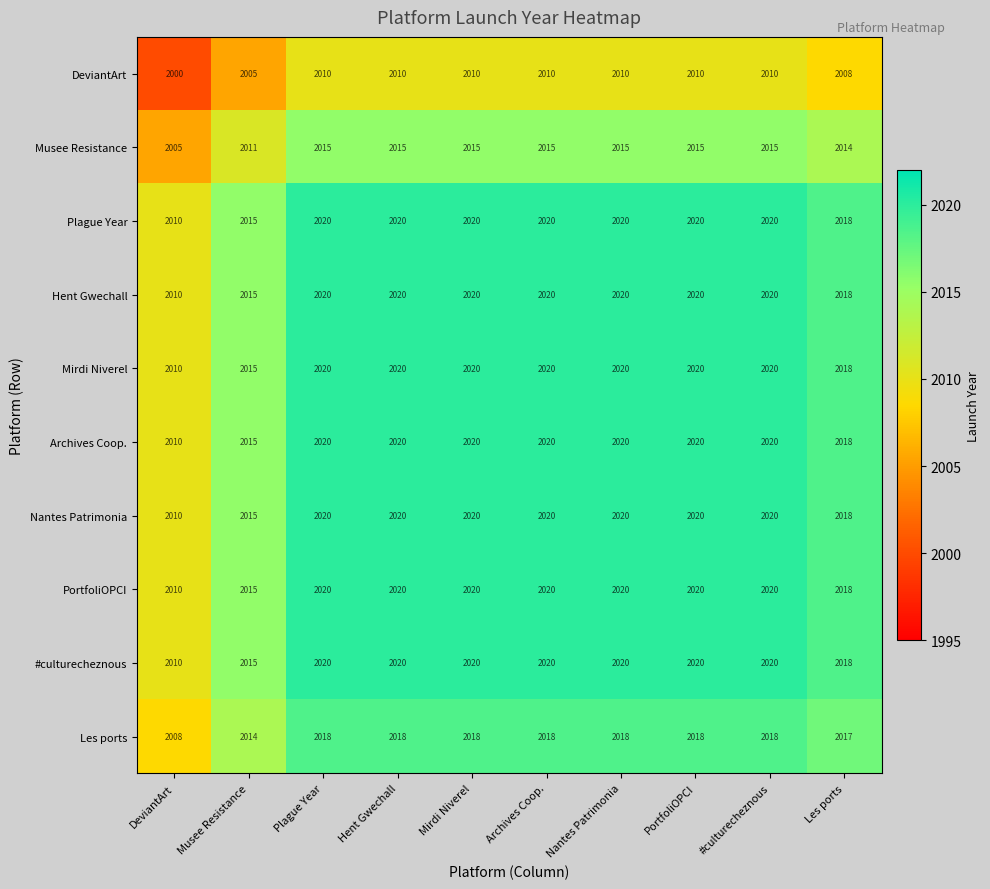

What is the difference between the maximum and second lowest values in the #culturecheznous series?

5